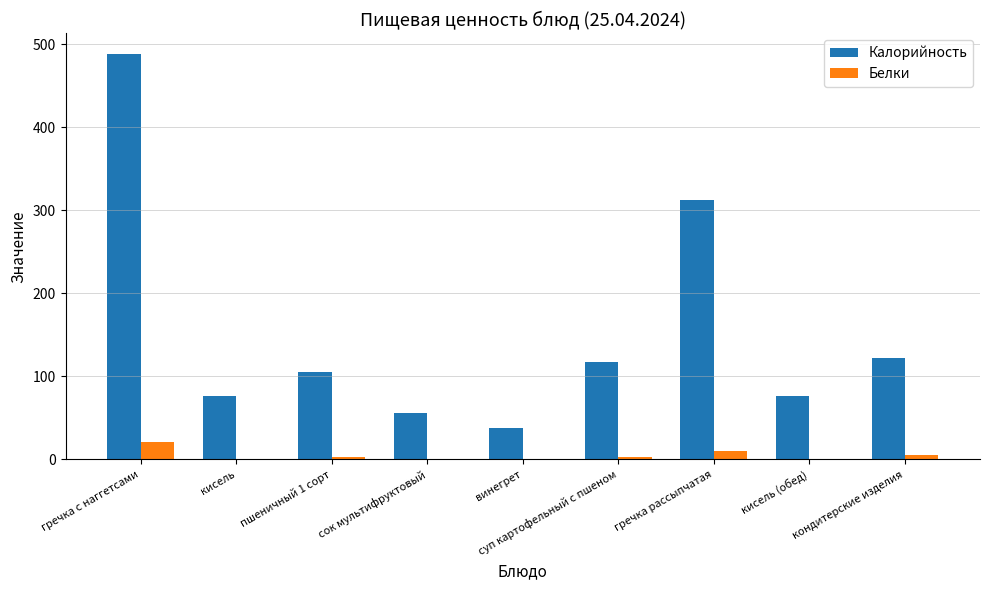

Which series has the largest total across all categories?

Калорийность